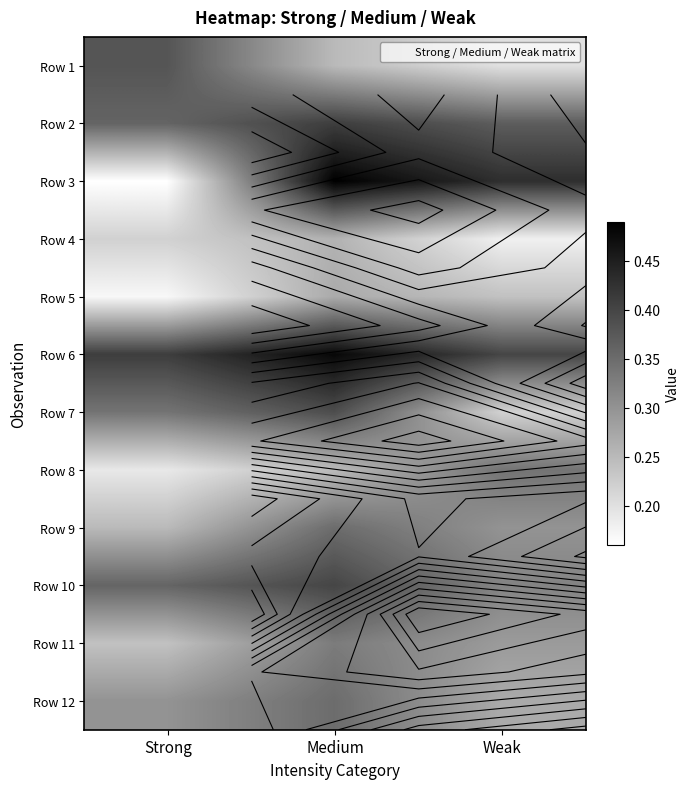

Between Medium and Weak, which series saw the biggest shift?

Row 7